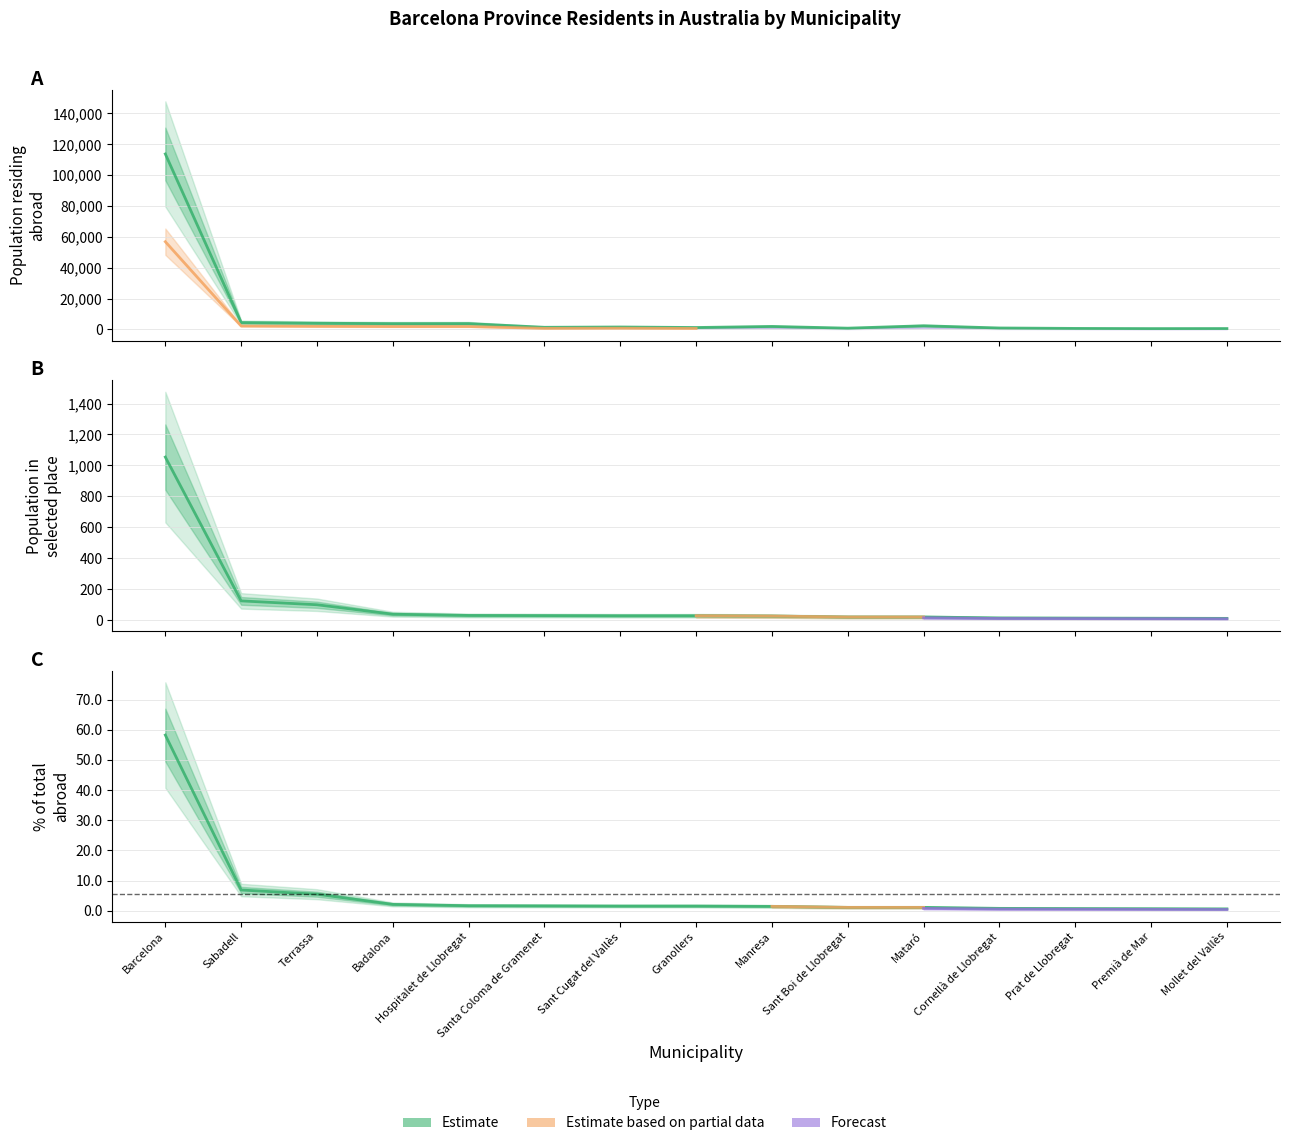

Reading right to left, extract all data points from this chart.

Population residing abroad (col_1): 586.0	544.0	665.0	946.0	2372.0	826.0	1944.0	1249.0	1581.0	1388.0	3777.0	3742.0	4023.0	4439.0	113763.0
Population in selected place (col_2): 12.0	13.0	14.0	15.0	21.0	21.0	27.0	29.0	29.0	30.0	31.0	39.0	100.0	125.0	1054.0
% of total abroad (col_3): 0.7	0.7	0.8	0.8	1.2	1.2	1.5	1.6	1.6	1.7	1.7	2.1	5.5	6.9	58.2